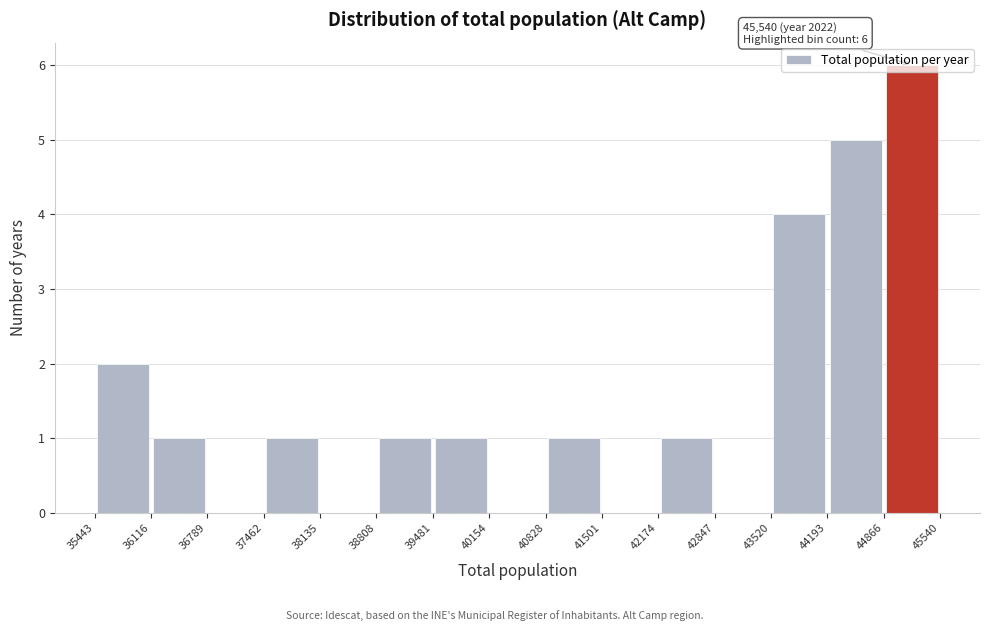

Which range on the x-axis has the tallest bar?

44866 to 45540